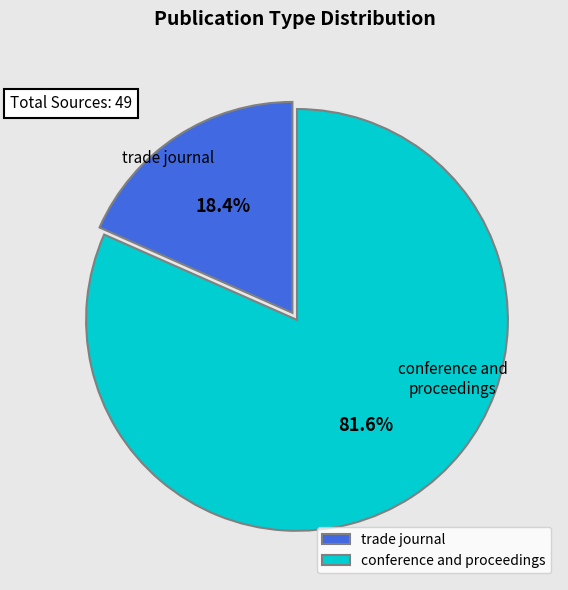

The conference and proceedings slice represents 89% of the pie. True or false?

False